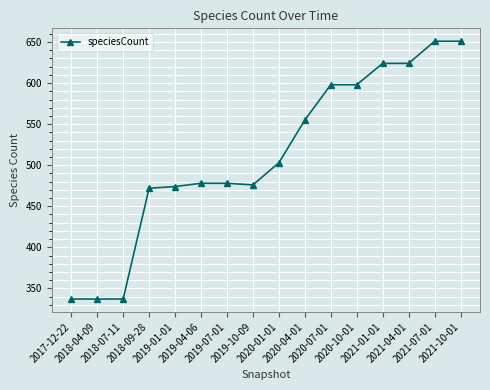

What is the label of the 16th point from the left?

2021-10-01